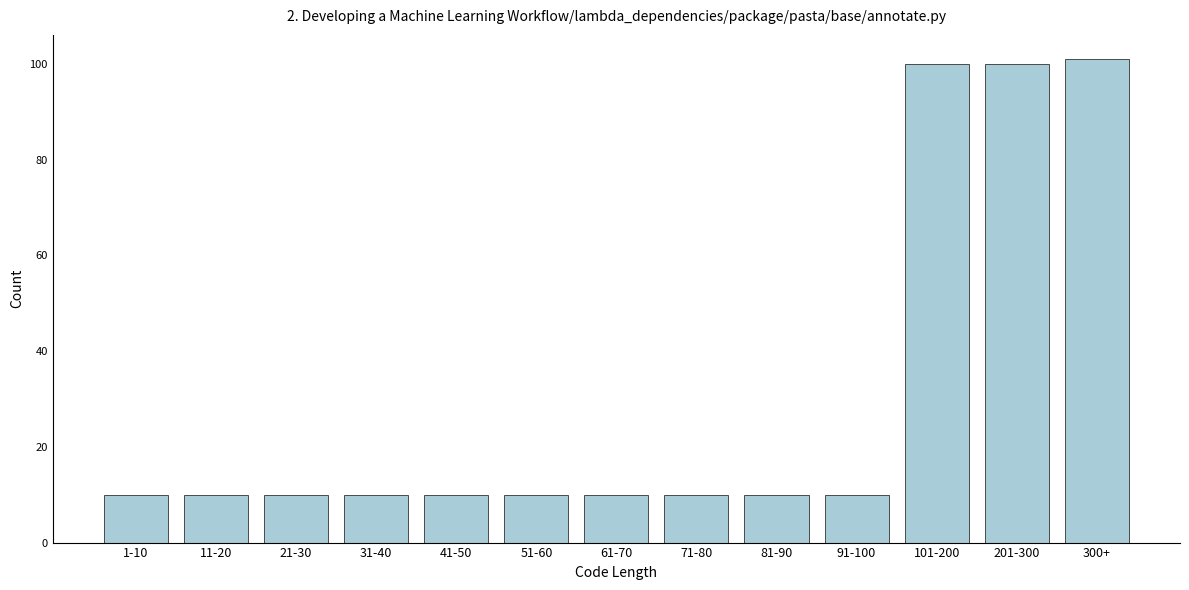

Reading left to right, extract all data points from this chart.

10	10	10	10	10	10	10	10	10	10	100	100	101